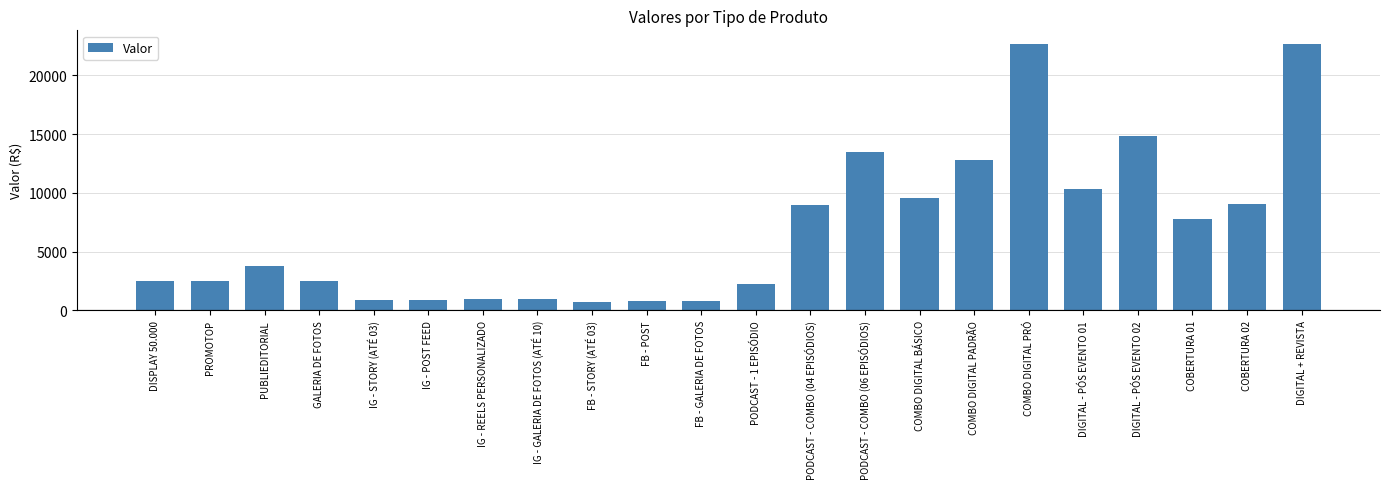

What is the average value?

6893.1